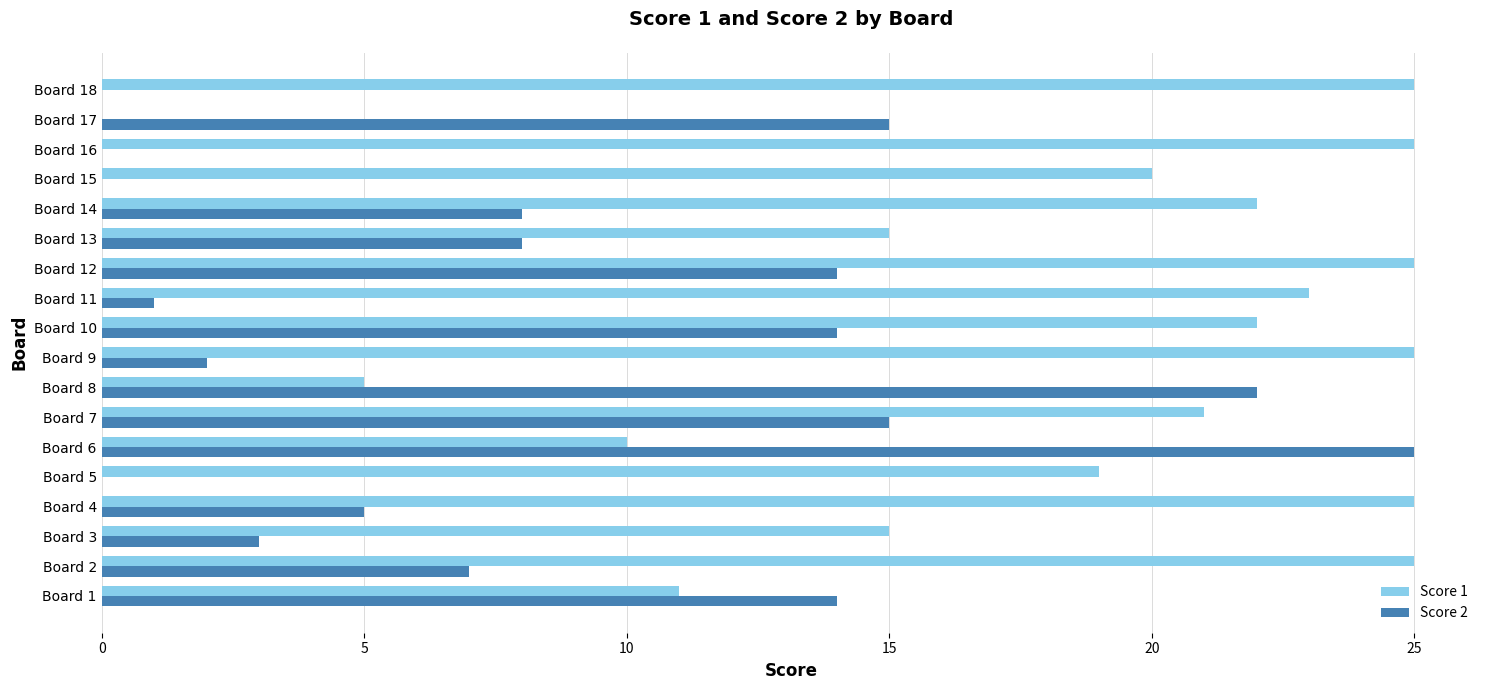

How many distinct data groups are displayed?

2